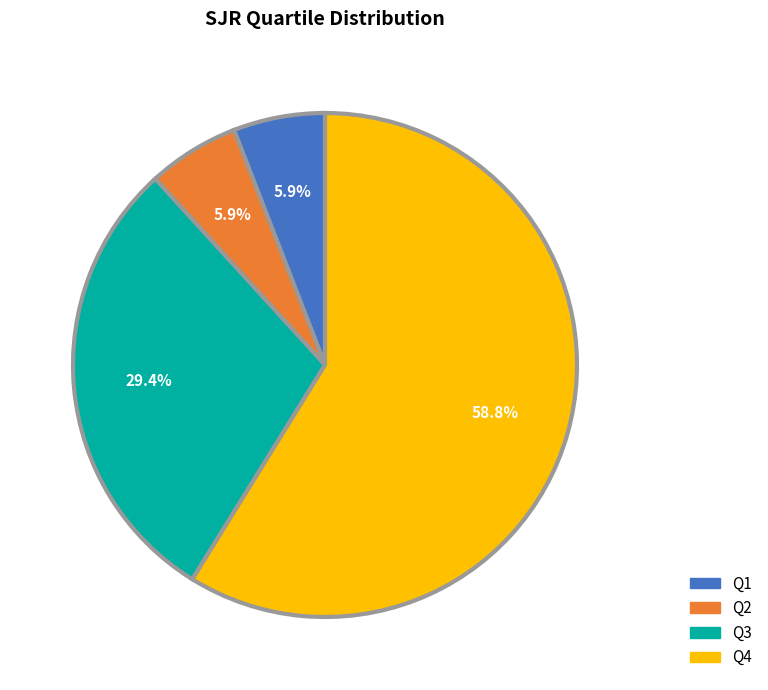

Approximately how many times larger is the value at Q3 compared to Q4?

0.5